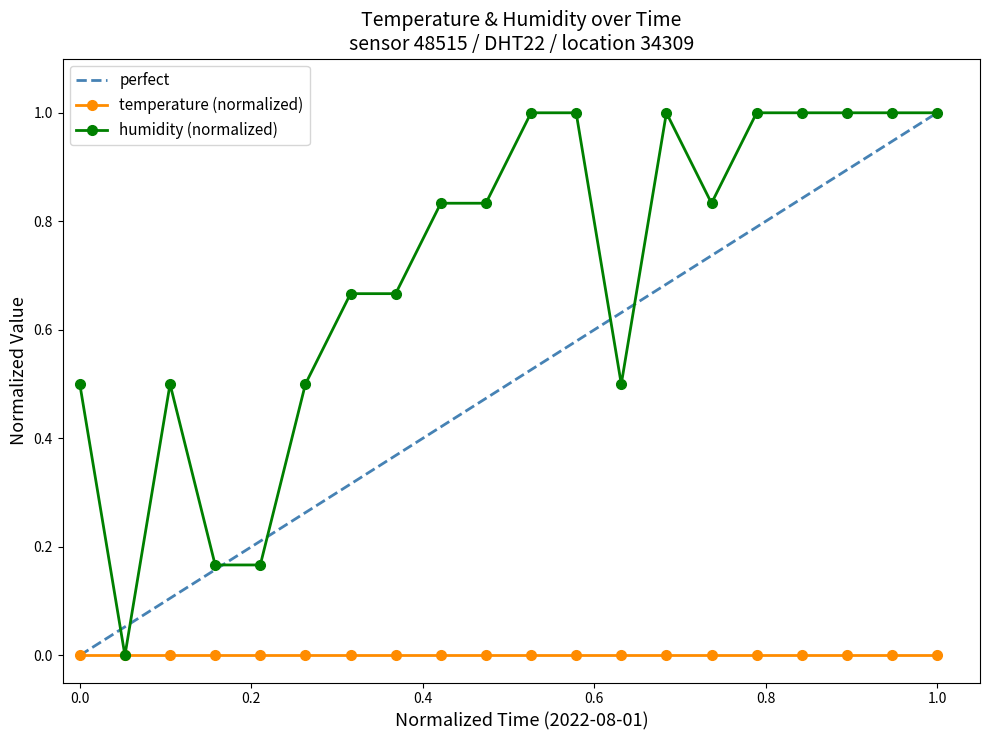

Count the number of values greater than 0.

19